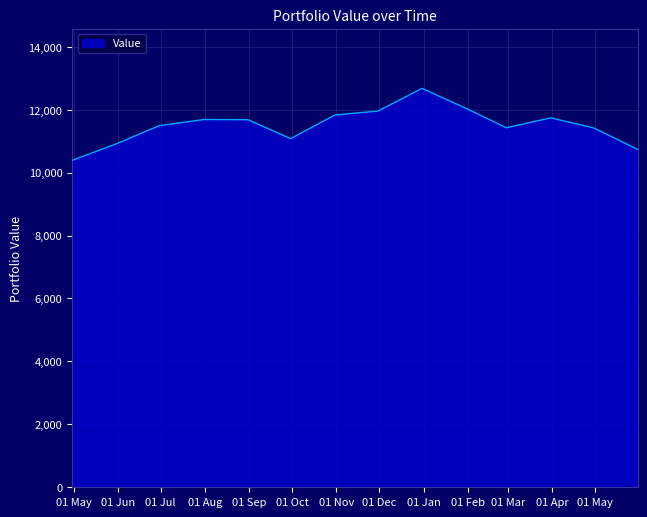

Does the chart display data point markers on the line(s)?

No